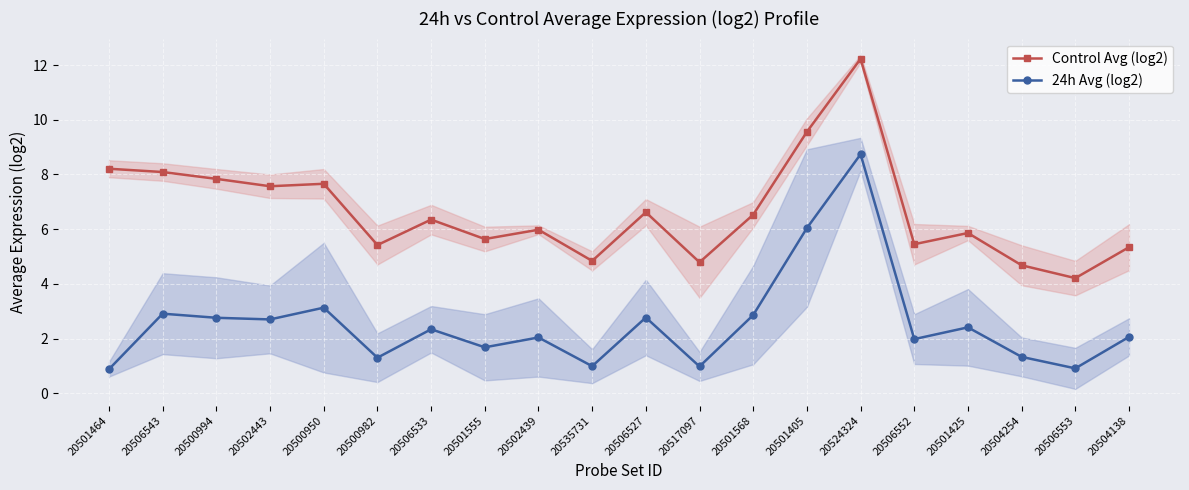

Which series changed the most between 20501464 and 20504254?

Control Avg (log2)